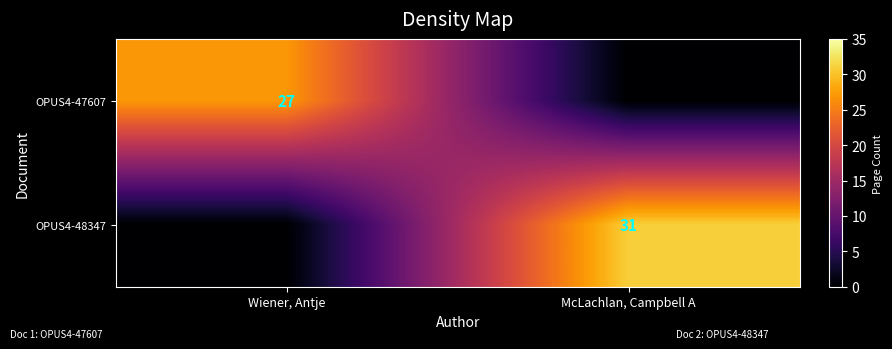

The OPUS4-47607 series shows 27 at Wiener, Antje. True or false?

True